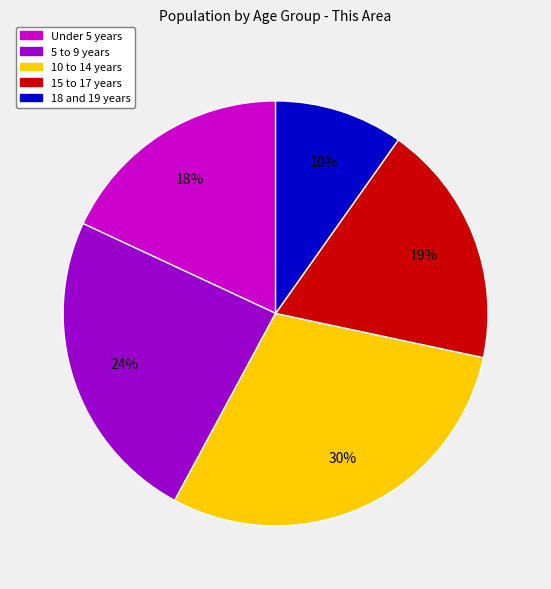

Which slice is the smallest?

18 and 19 years